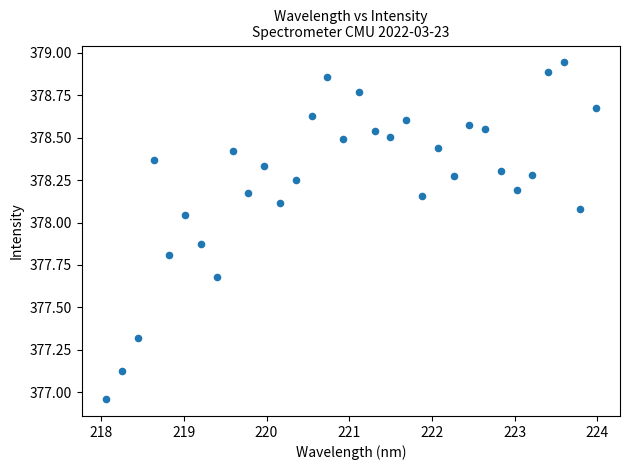

What is the range of Y values (max minus min)?

2.0